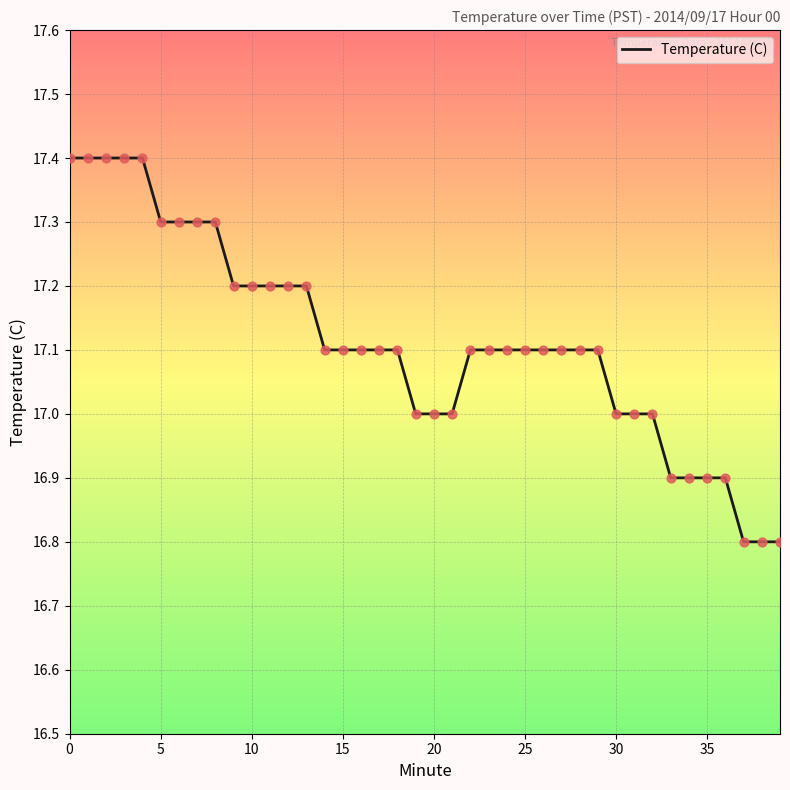

What is the maximum value shown in the chart?

17.4